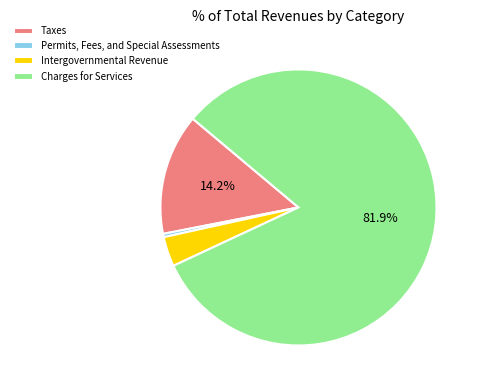

What is the largest slice in the pie chart?

Charges for Services